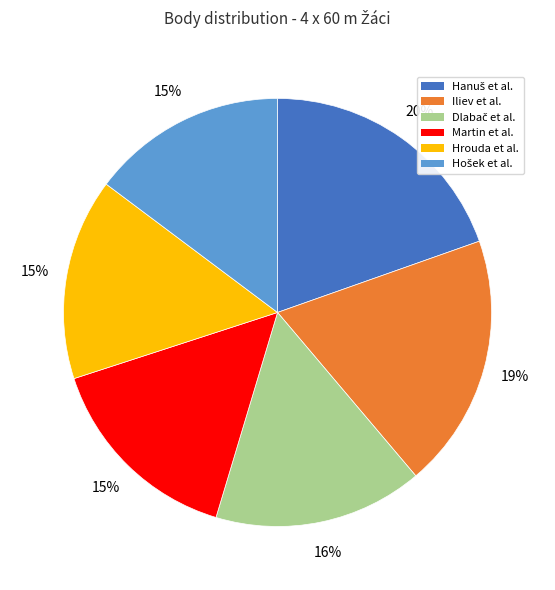

To the nearest percent, what is the average slice percentage?

17%